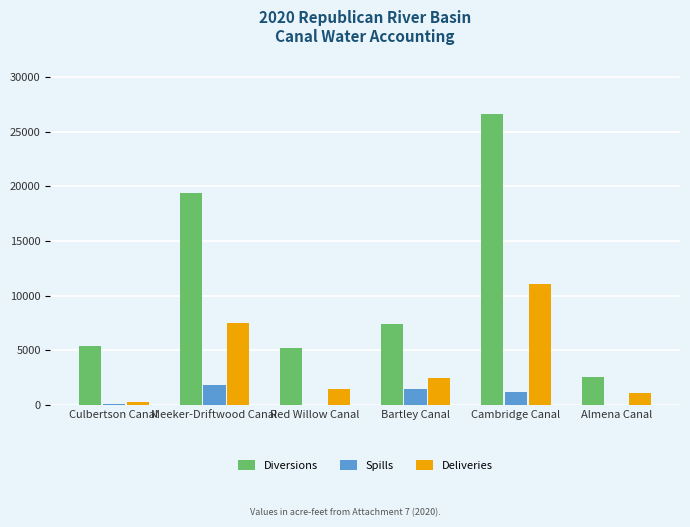

Which series has the largest range (max minus min)?

Diversions